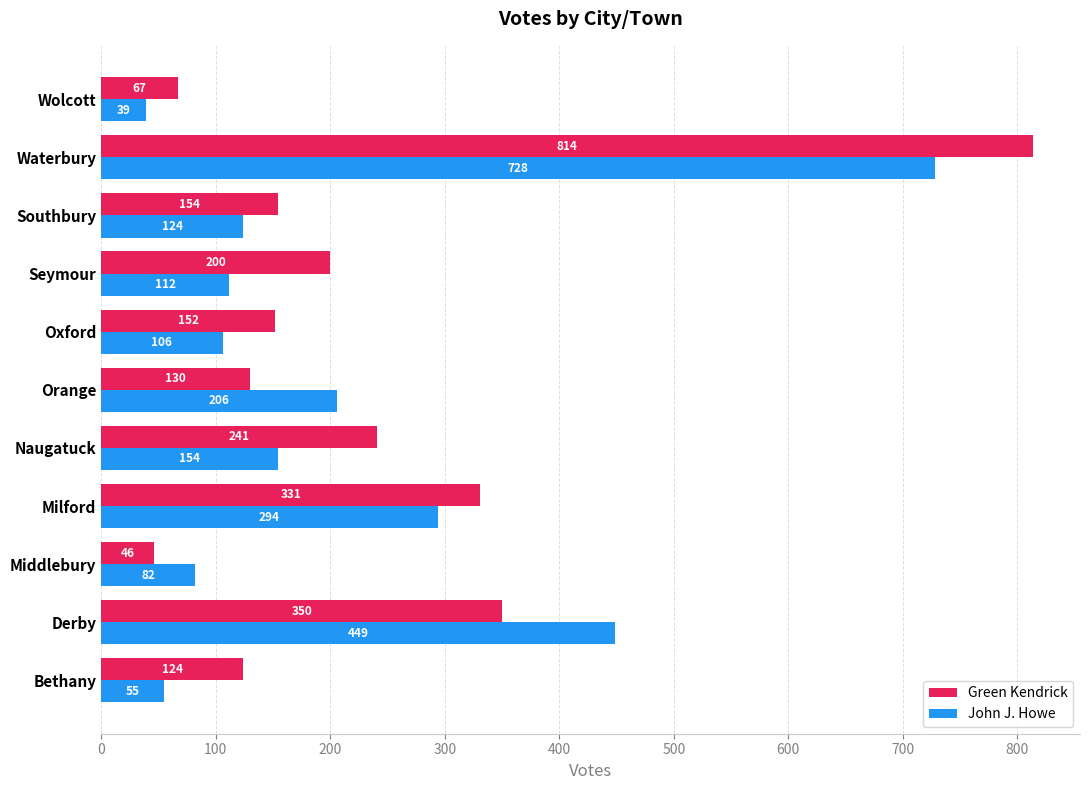

At which label does John J. Howe reach its peak?

Waterbury